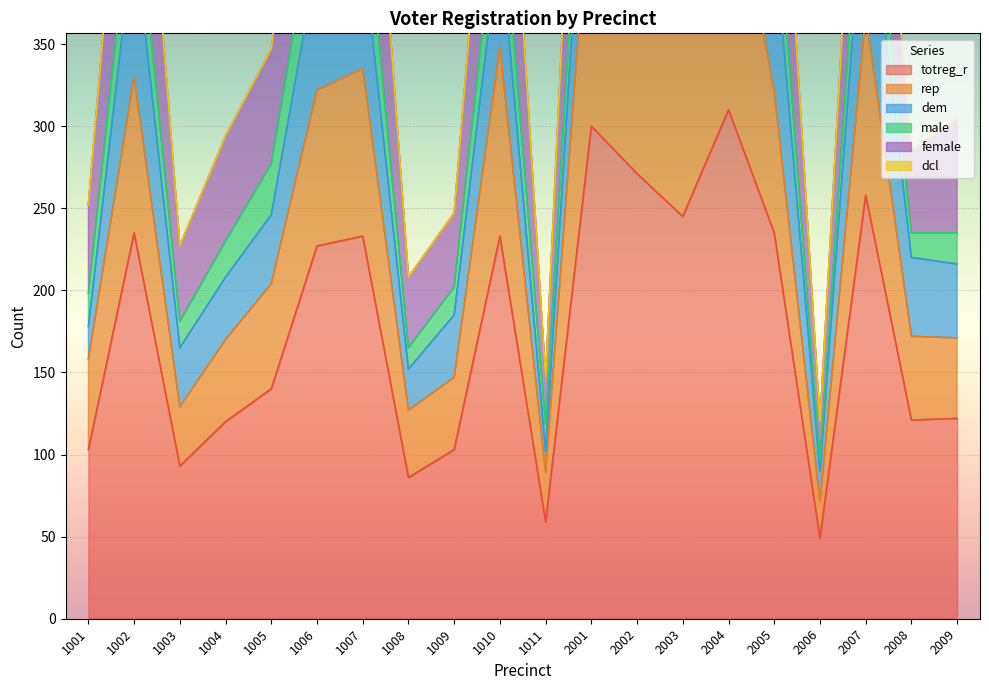

True or false: rep has more than 2 interior local peaks.

True